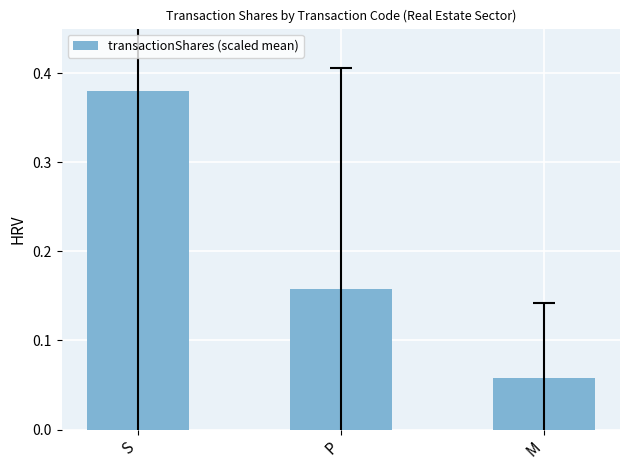

What is the change in value from P to M?

-0.1